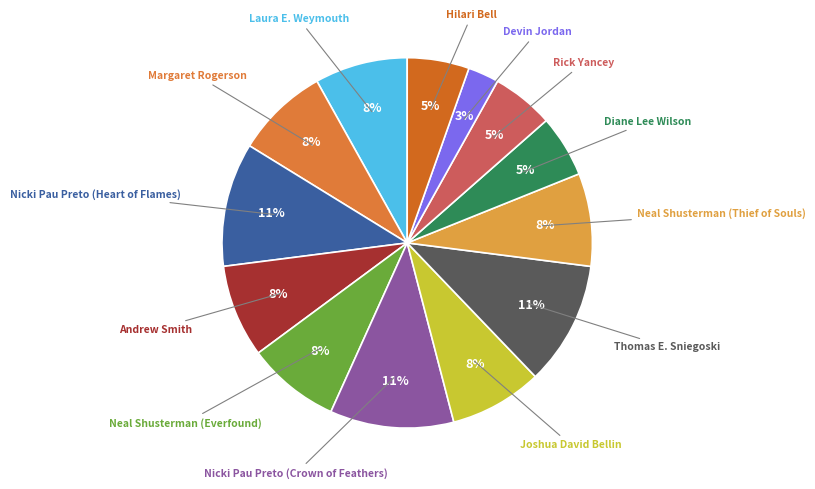

How many slices are in this pie chart?

13